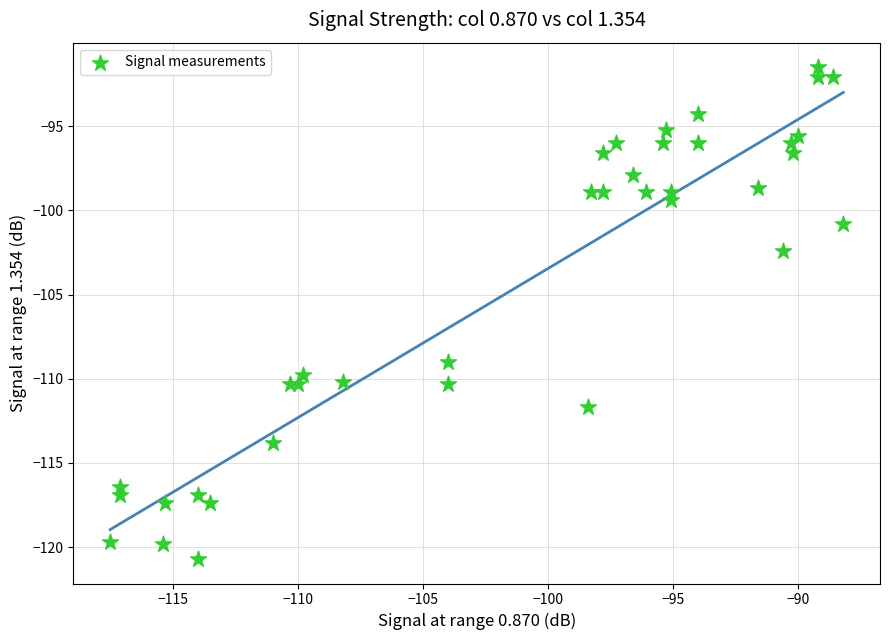

What Y value in the scatter plot is closest to -106?

-109.0